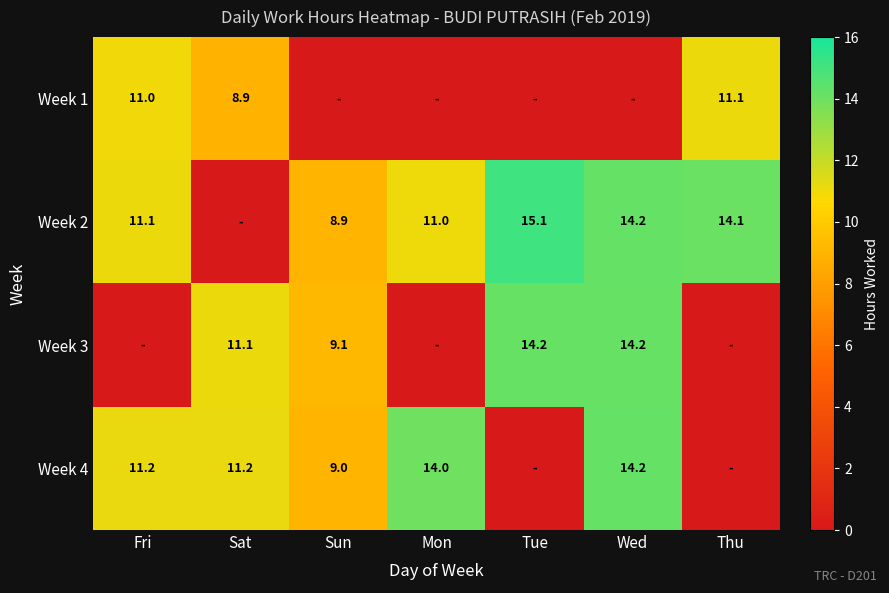

True or false: Week 3 has a value of 14.2 at Tue.

True